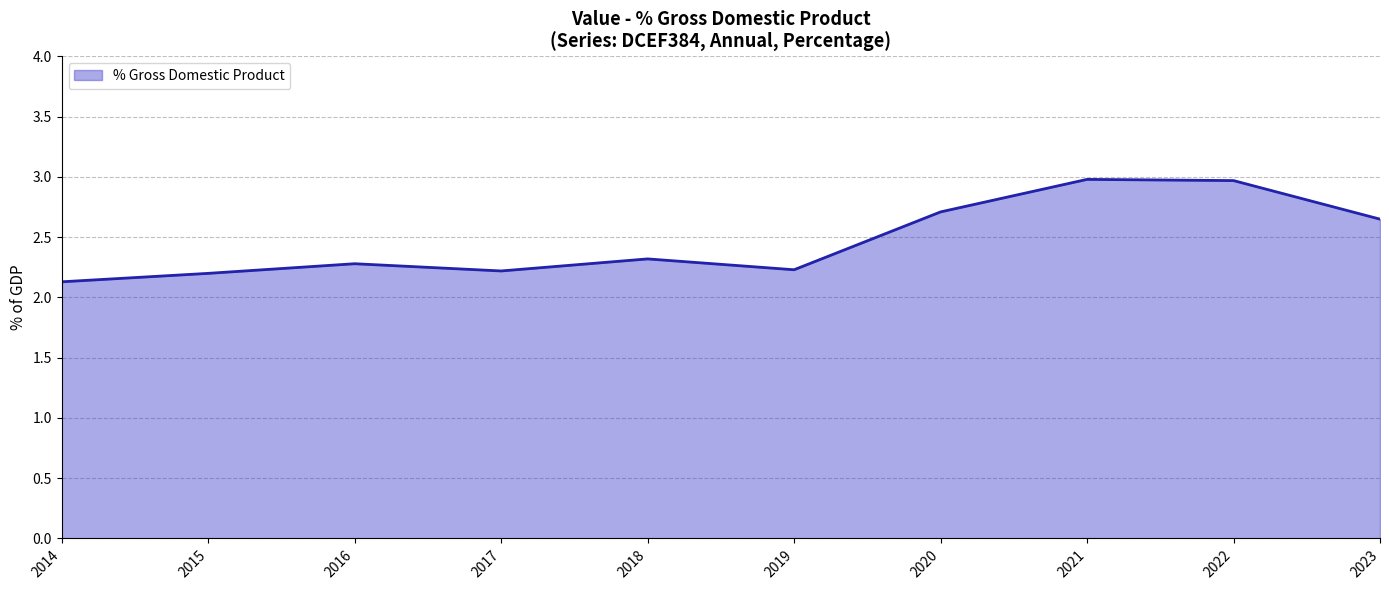

Which label corresponds to the smallest value in the chart?

2014